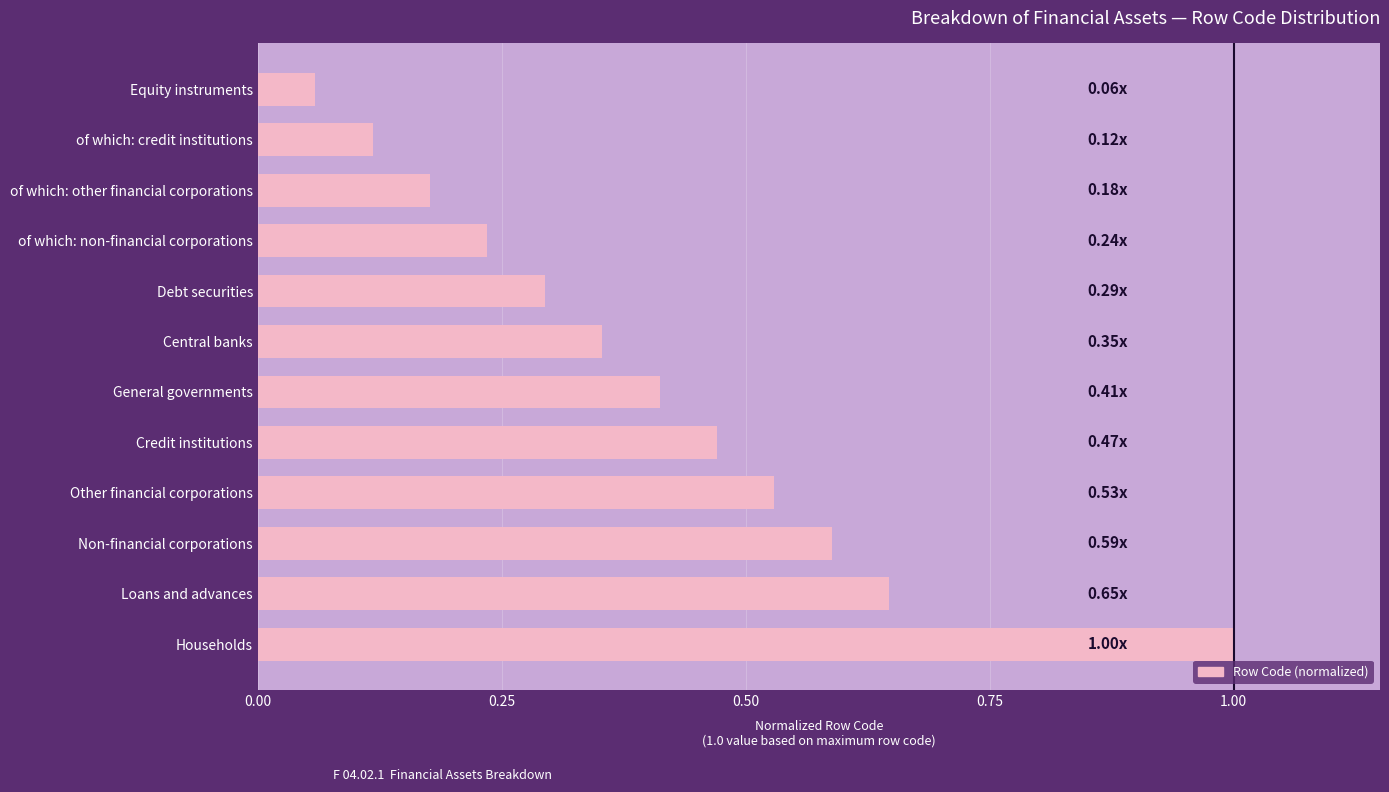

What is the sum of all values?

4.9